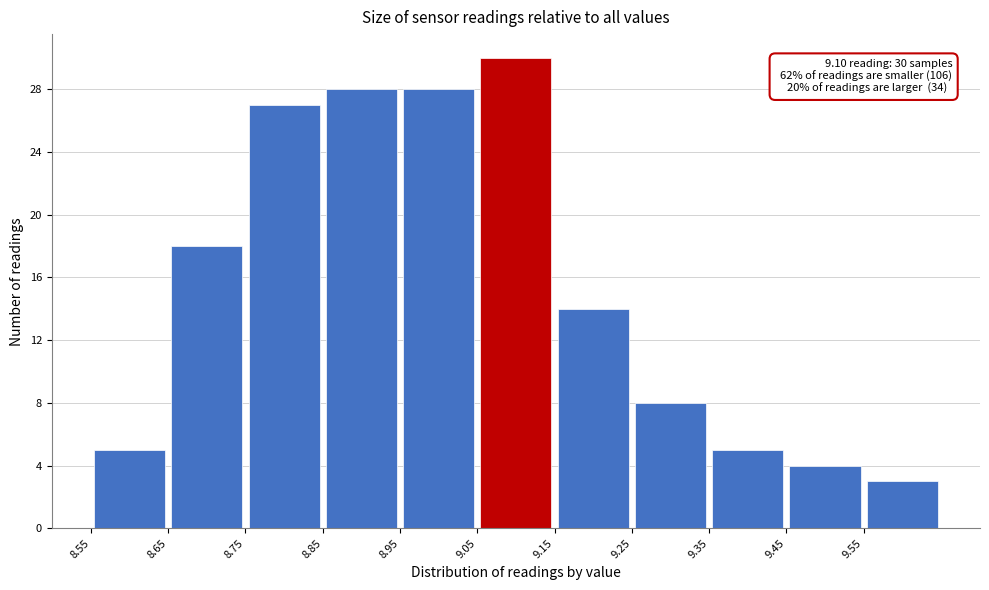

Over which range of the x-axis is the bar tallest?

9.05 to 9.15